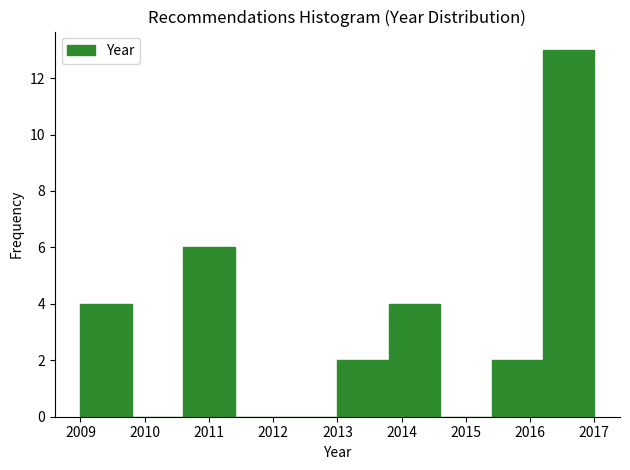

How tall is the bar that spans 2010.6 to 2011.4 on the x-axis? The values are not printed on the chart, so give them approximately, as read against the axis.

6